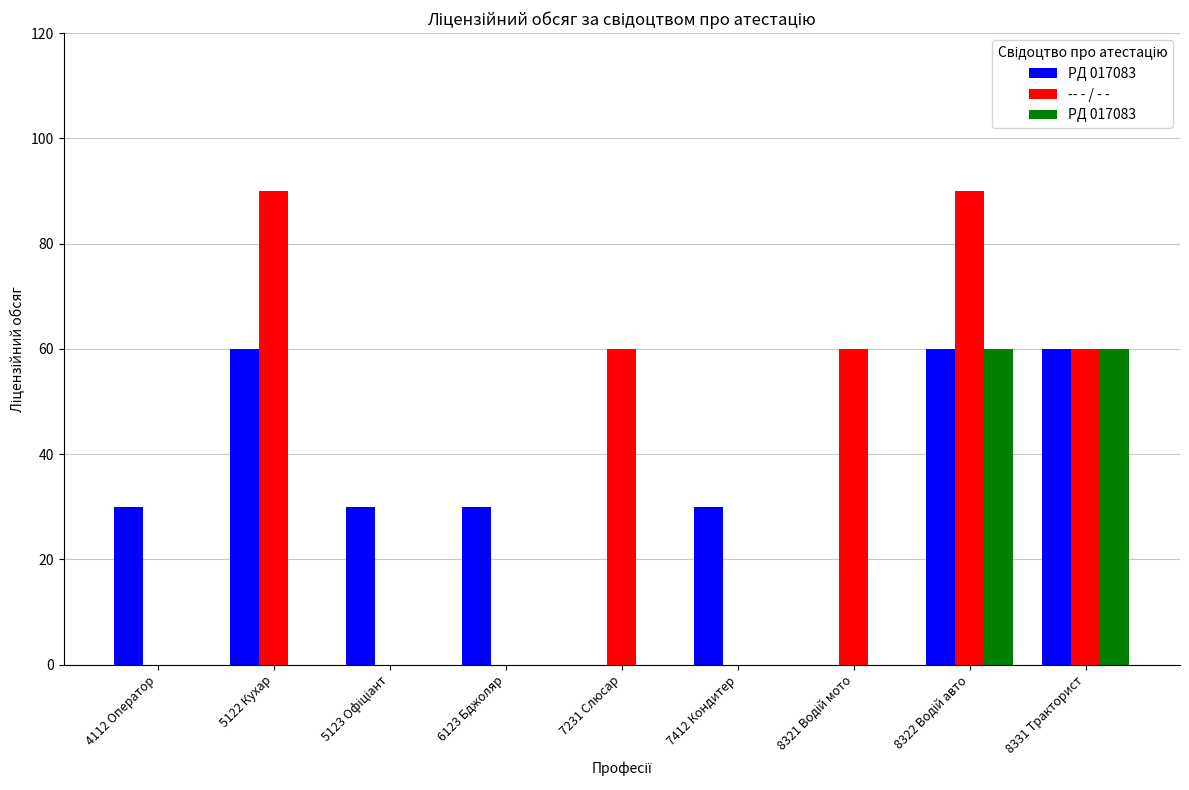

What is the total value across all series at 6123 Бджоляр?

30